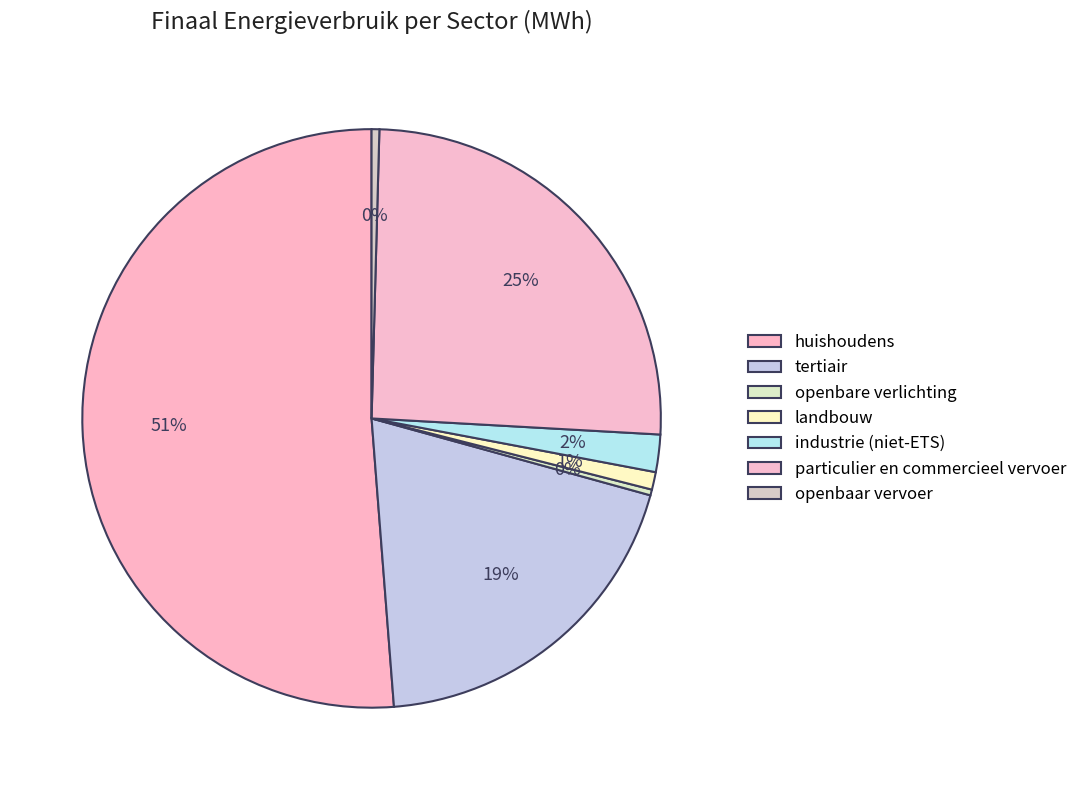

Count the number of slices in the pie.

7